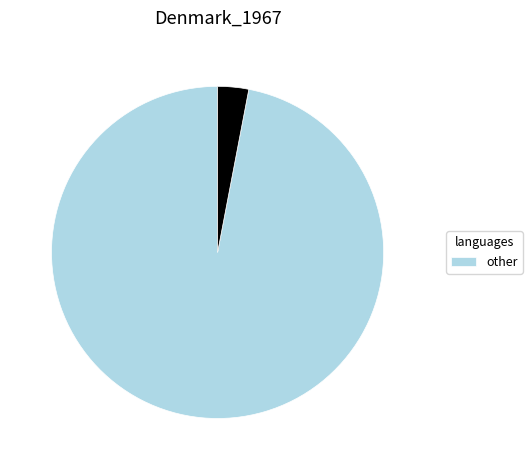

Is there a majority slice in this chart?

Yes